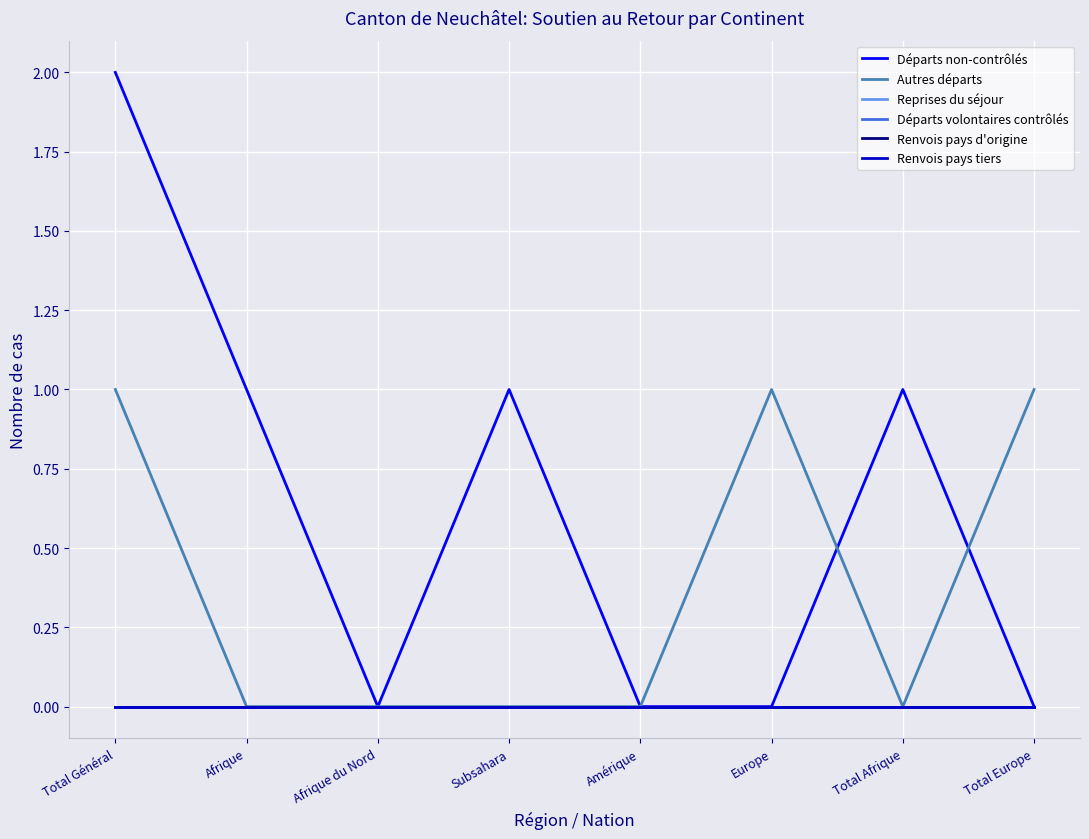

Between Afrique and Total Afrique, which series saw the biggest shift?

Départs non-contrôlés